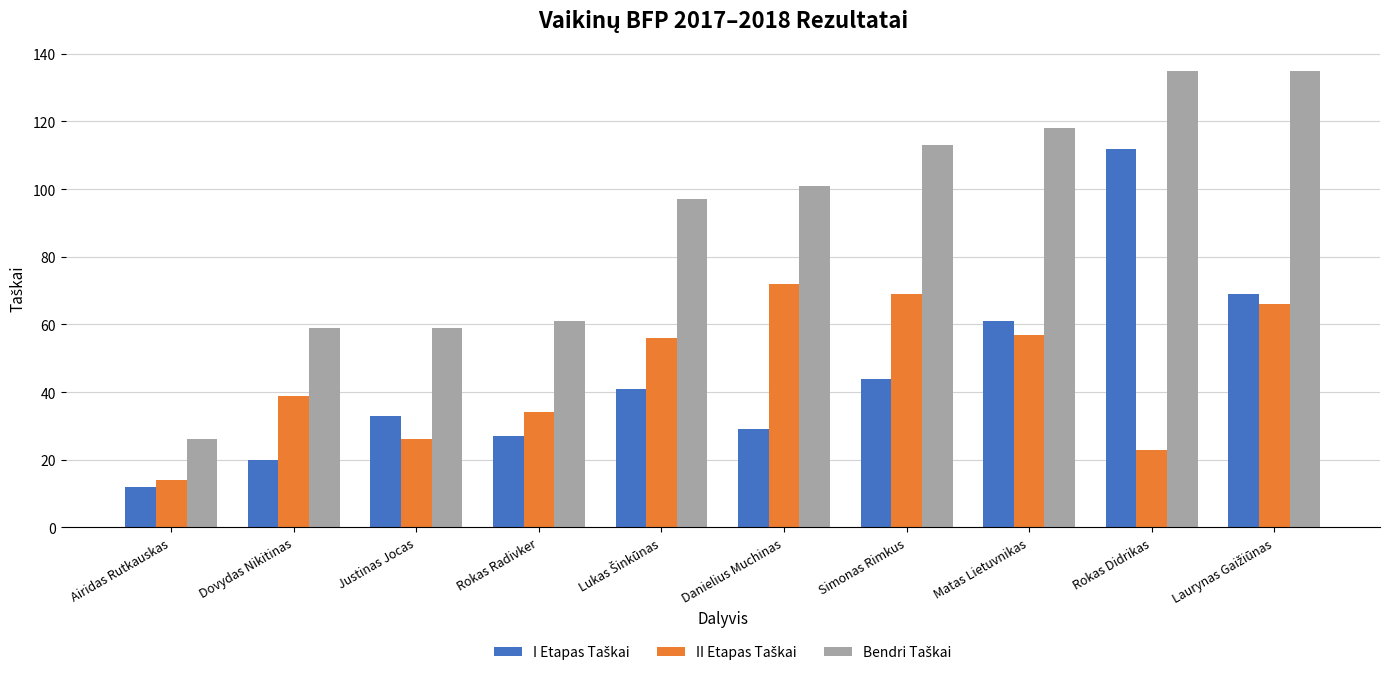

What is the greatest value displayed?

135